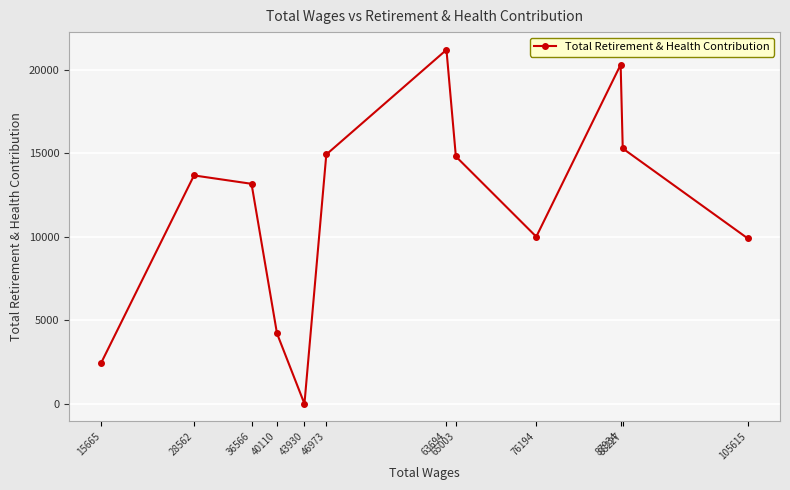

Where is the data nearest to the value 10596?

76194